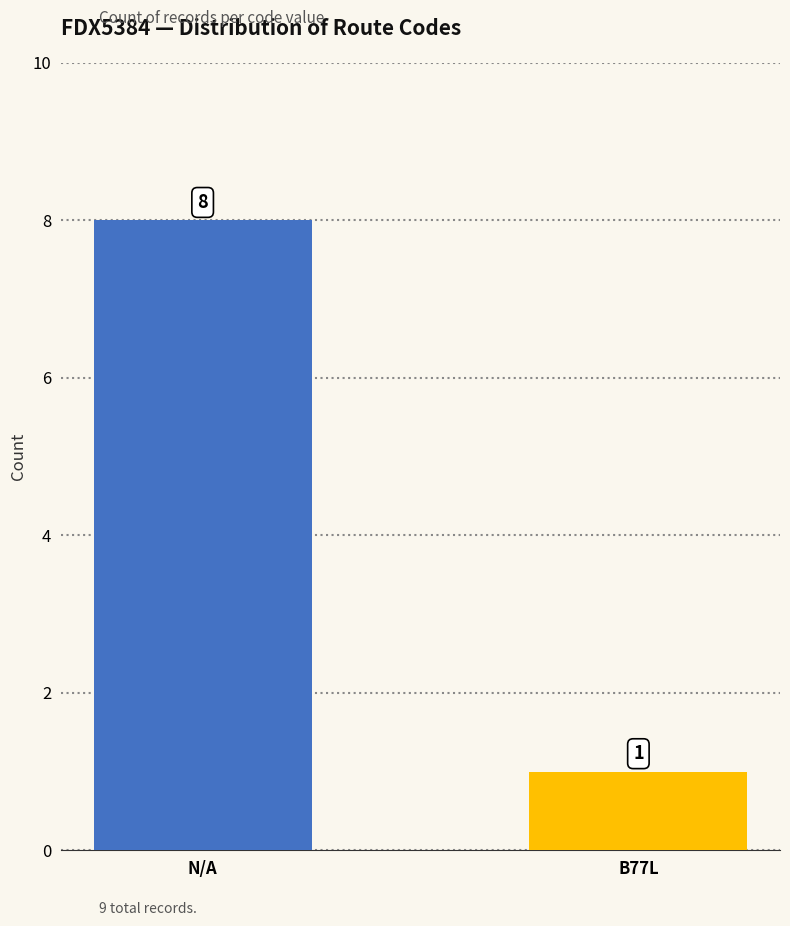

How many data points are less than 8?

1